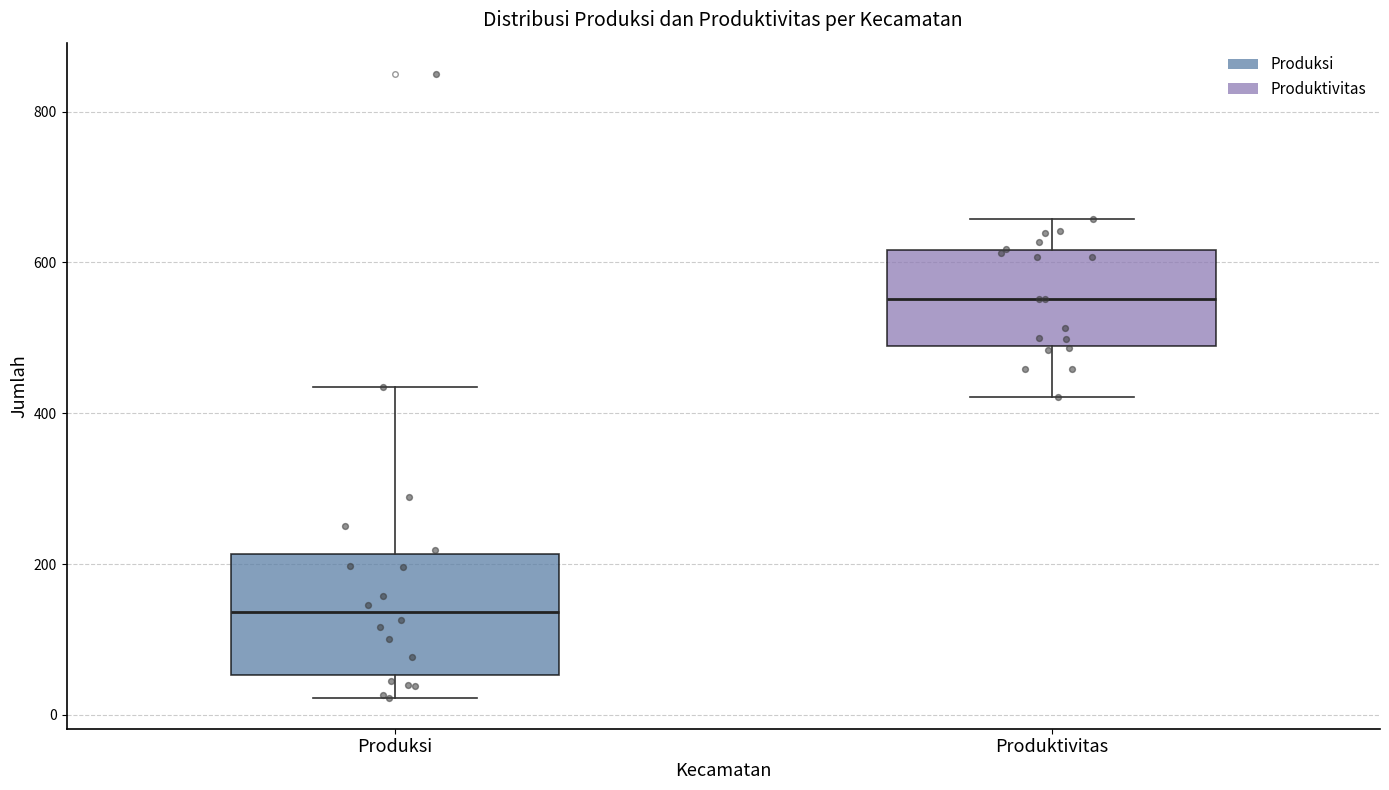

Comparing the boxes themselves (not the whiskers), which one is the tallest?

Produksi